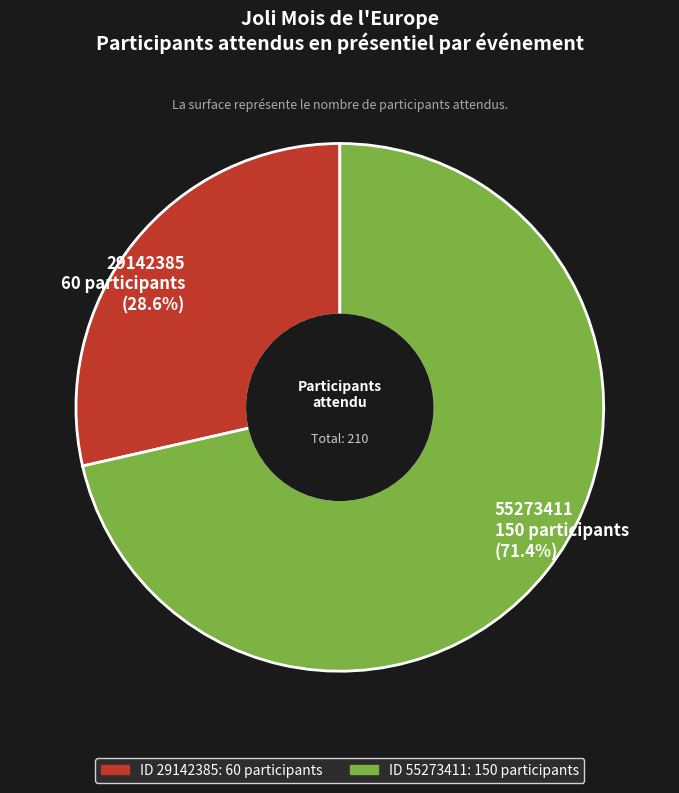

How much of the chart is everything except 29142385?

71.4%